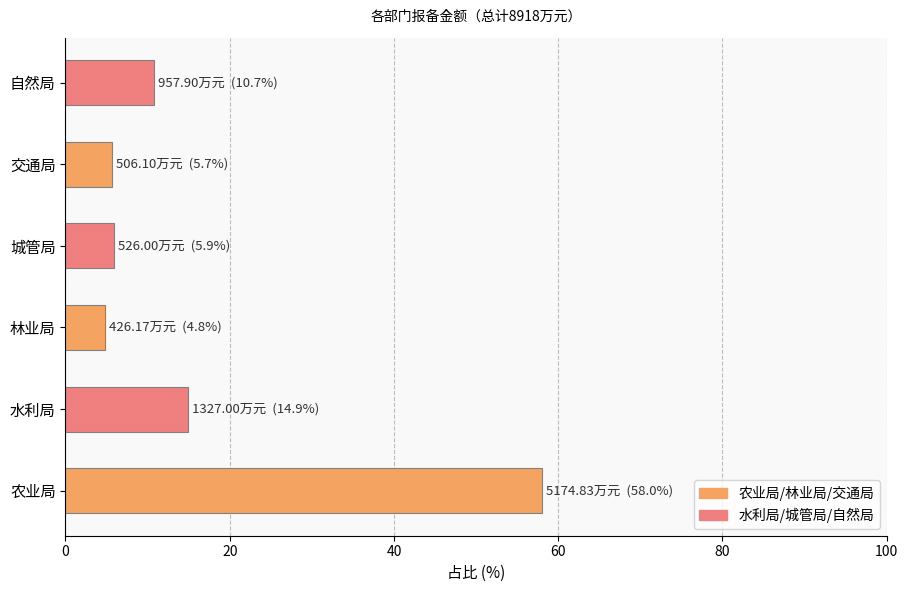

True or false: the data shows 22.5 at 水利局.

False